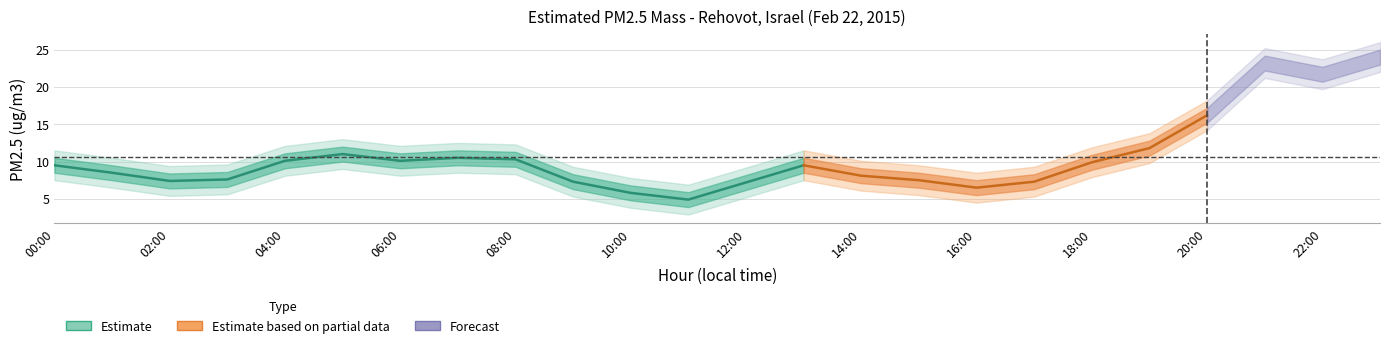

At which category does PM2.5 outer upper reach its first local valley?

2